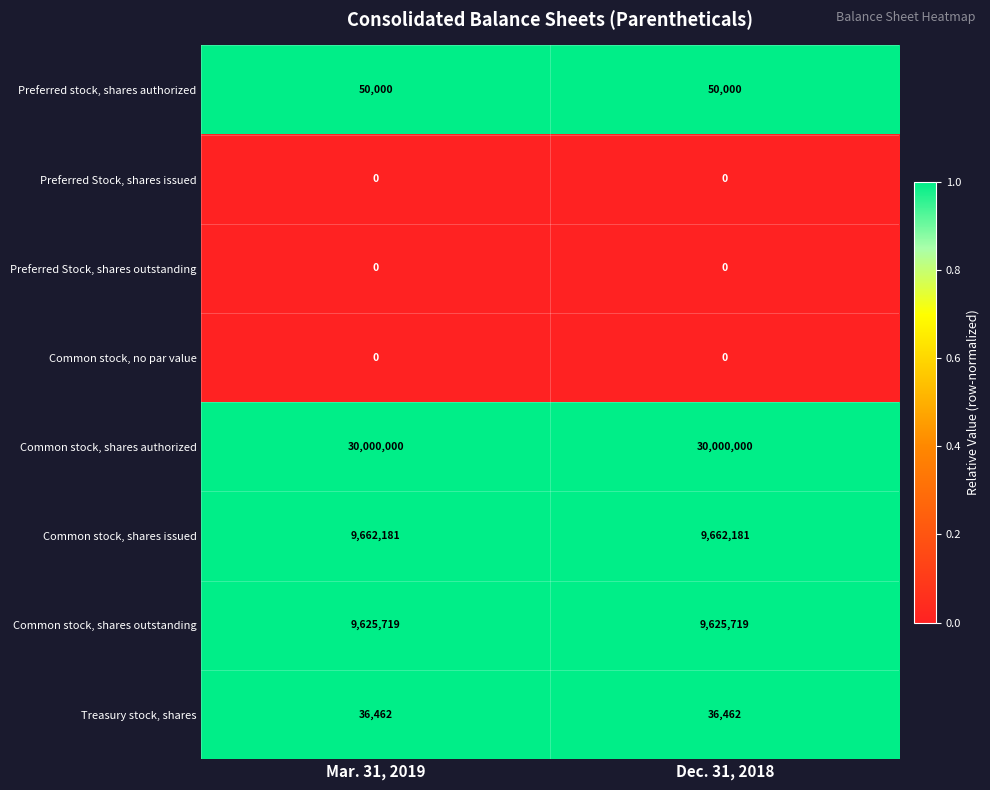

The value of Preferred Stock, shares issued at Dec. 31, 2018 is 0. True or false?

True